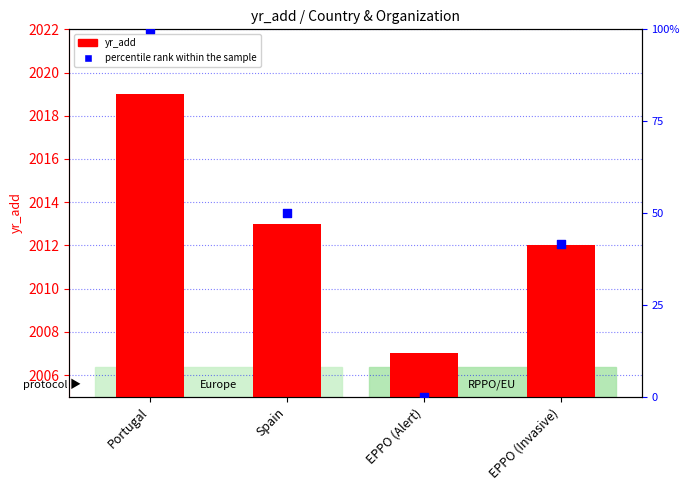

Which series reaches the maximum Y coordinate?

yr_add